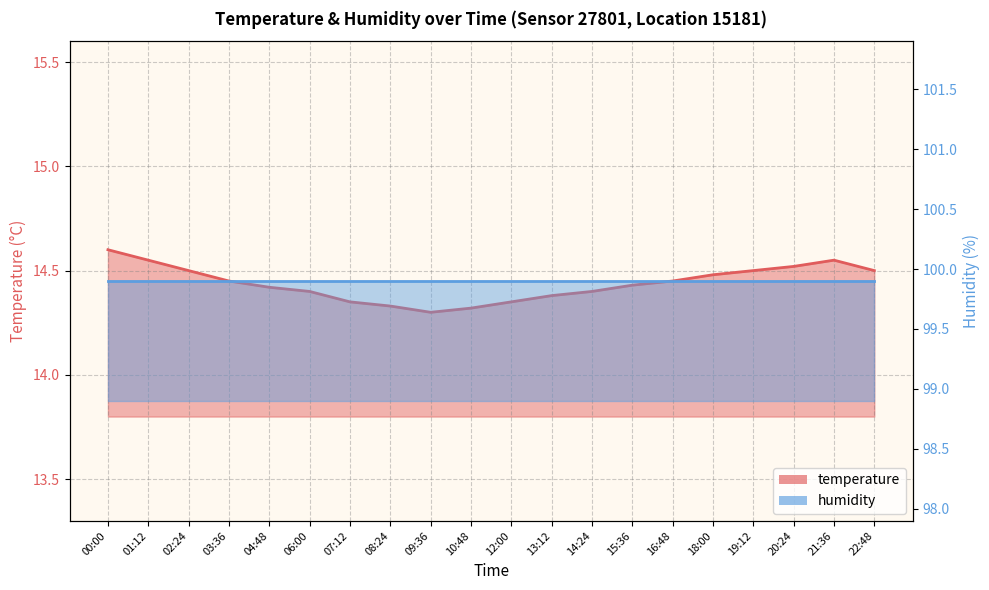

What is the difference between the maximum and minimum values?

0.3